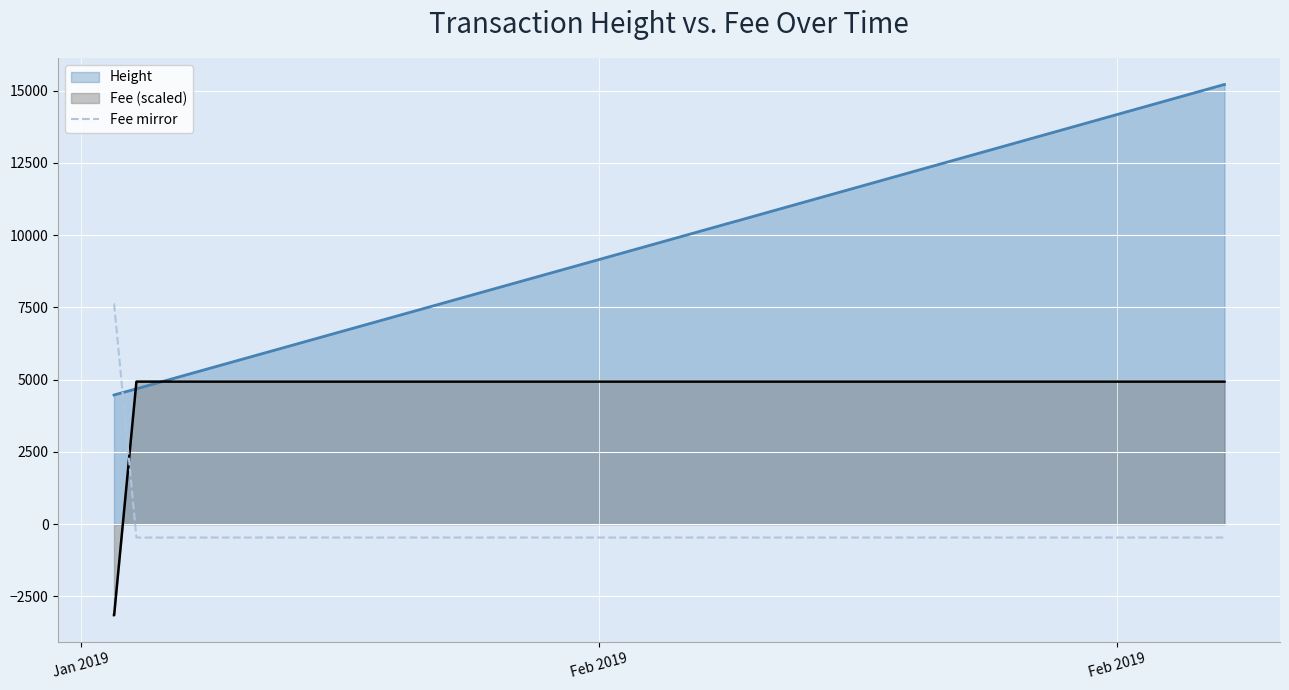

How many positive values are there?

2